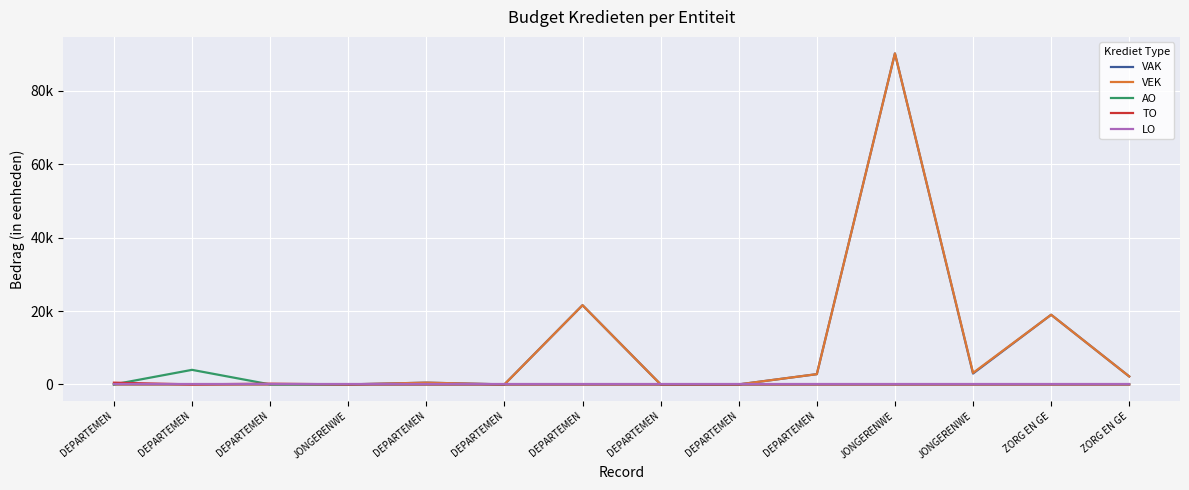

List the series in order of their peak value, lowest first.

LO, TO, AO, VAK, VEK